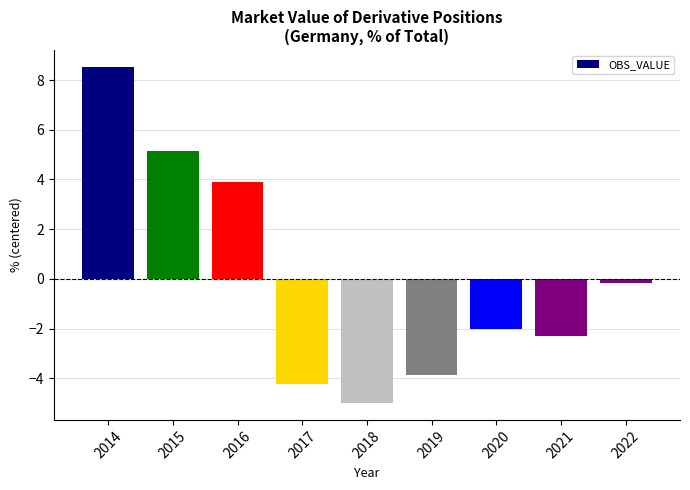

List the labels in order of value, smallest first.

2018, 2017, 2019, 2021, 2020, 2022, 2016, 2015, 2014